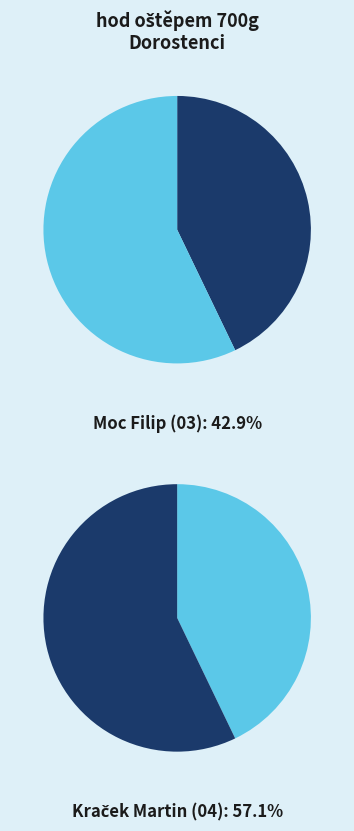

What is the smallest slice in the pie chart?

Moc Filip